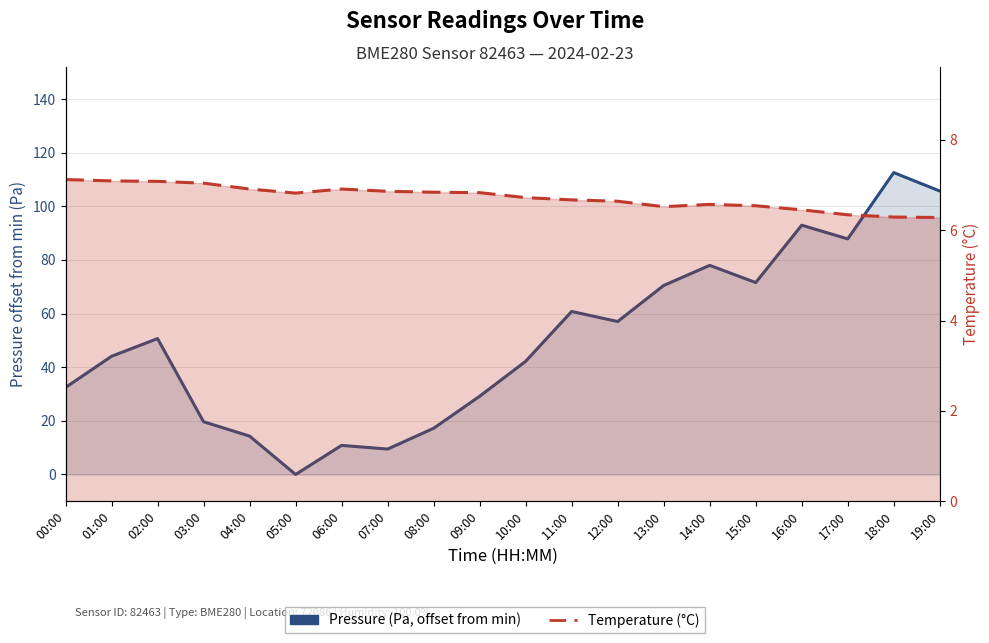

At which category is the sum across all series the highest?

18:00